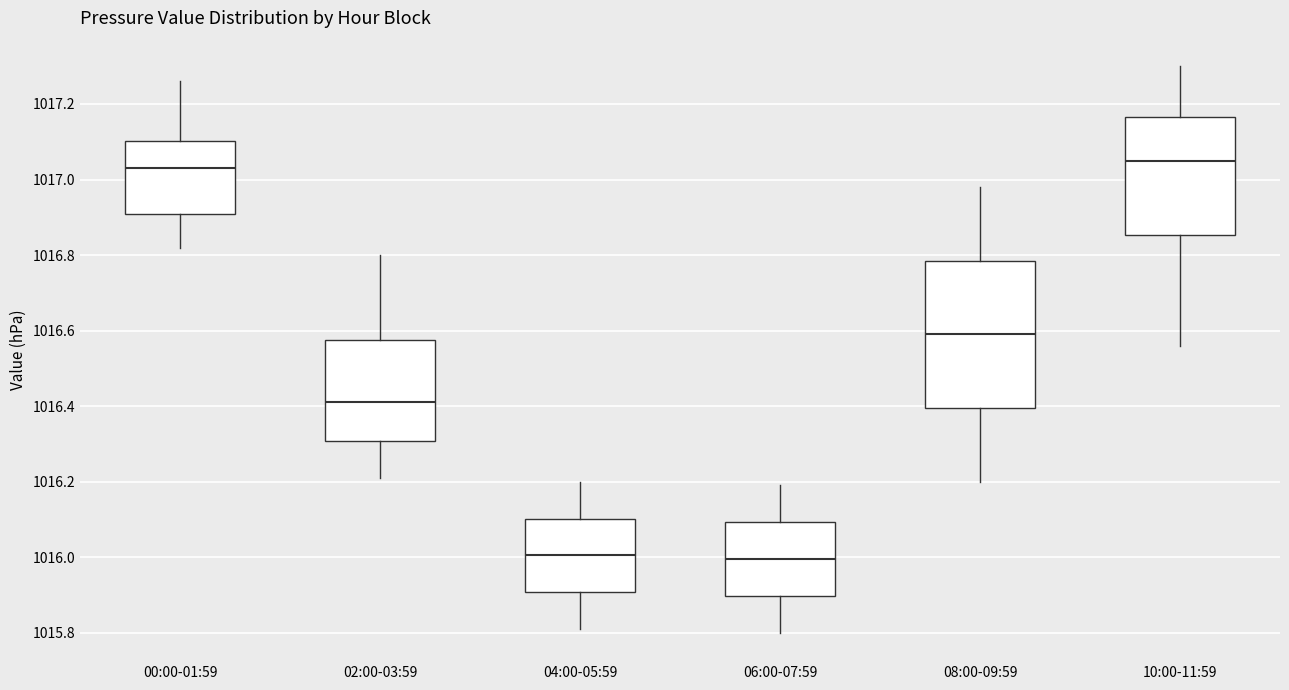

Where does the median line of the box for 04:00-05:59 sit on the y-axis? The values are not printed on the chart, so give them approximately, as read against the axis.

1016.00